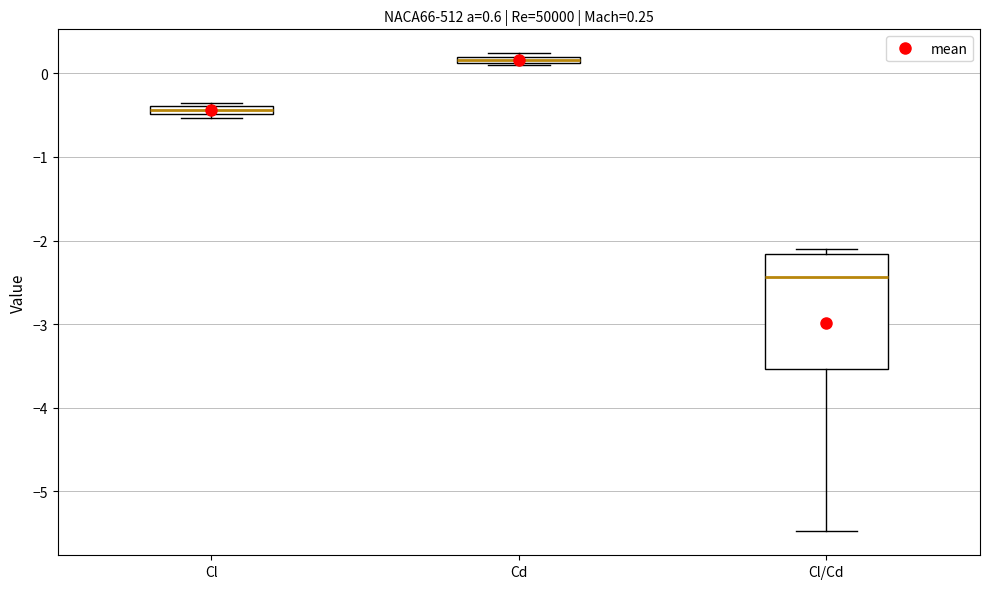

Which box's median line is the lowest?

Cl/Cd